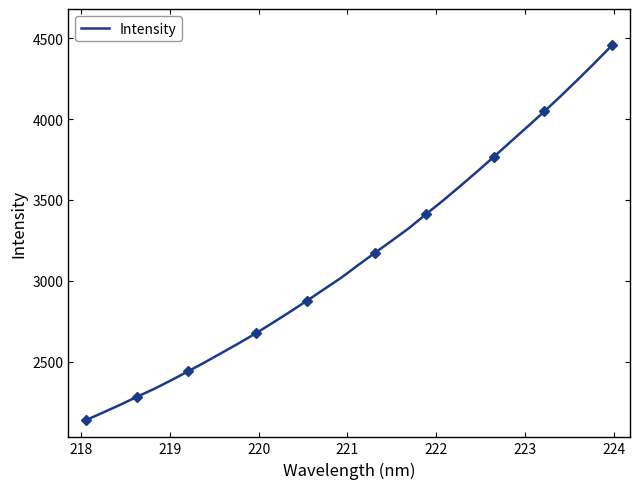

What is the maximum value for Intensity?

4457.1